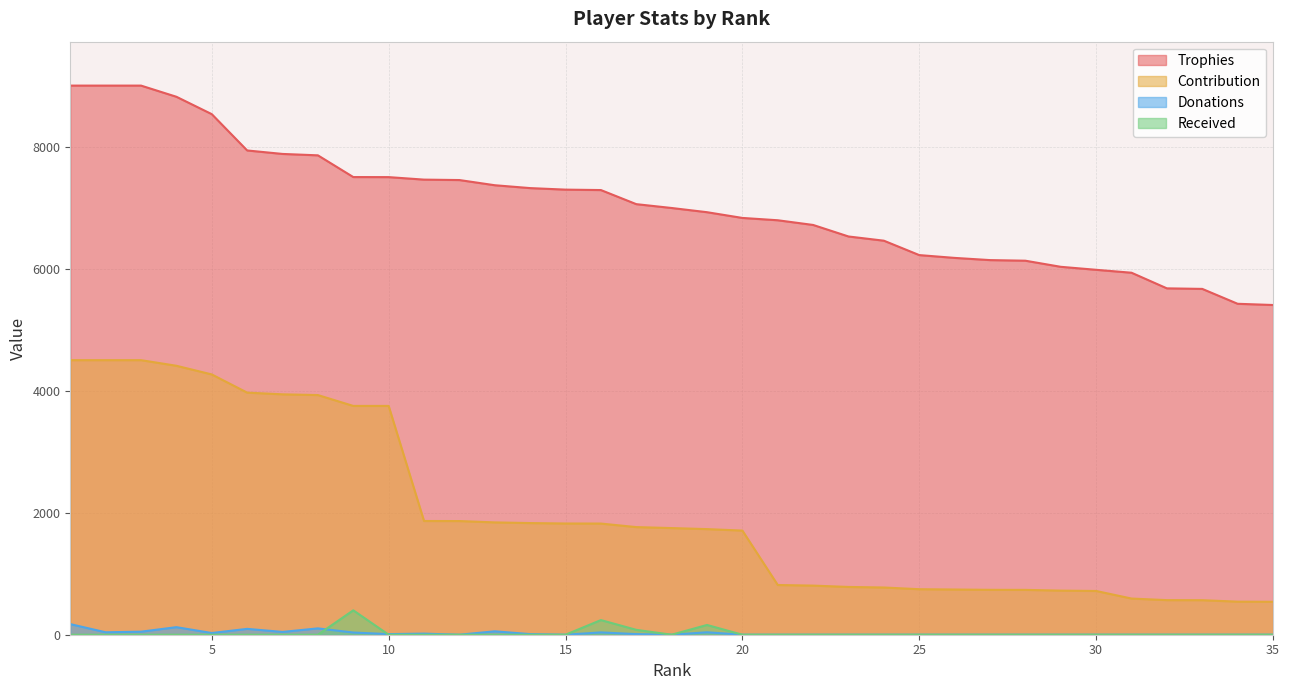

Which category has the highest value in the Donations series?

1